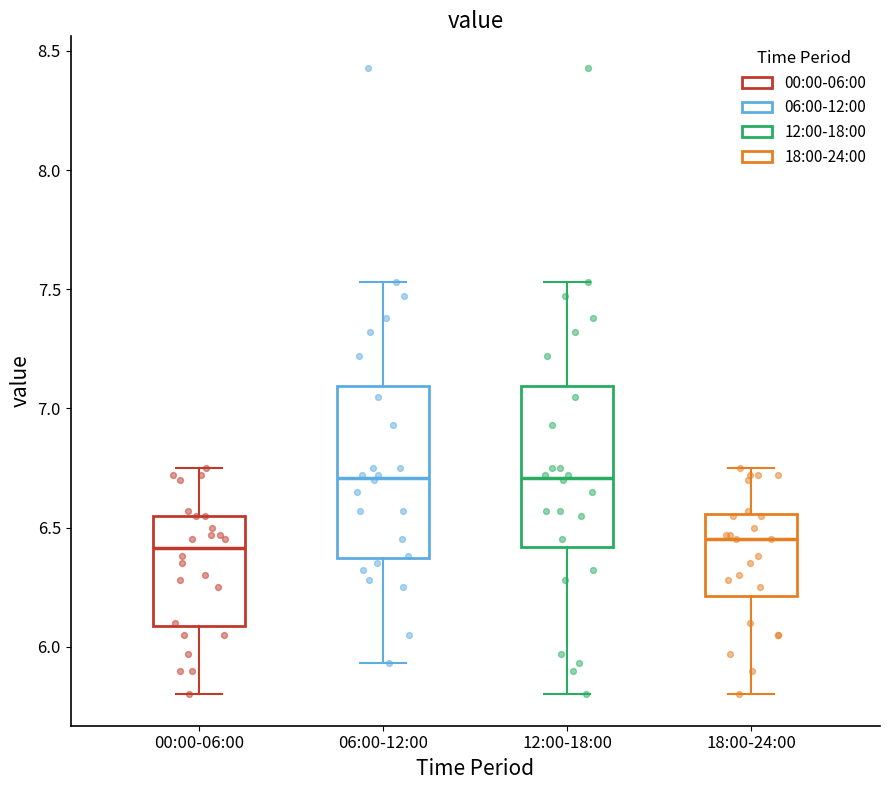

Reading left to right, transcribe this box plot: for each box, give where its median line is, the range the box spans, and where its two whiskers end, as read against the y-axis. The values are not printed on the chart, so give them approximately, as read against the axis.

00:00-06:00: median 6.40, box 6.10 to 6.55, whiskers 5.80 to 6.75
06:00-12:00: median 6.70, box 6.35 to 7.10, whiskers 5.95 to 7.55
12:00-18:00: median 6.70, box 6.40 to 7.10, whiskers 5.80 to 7.55
18:00-24:00: median 6.45, box 6.20 to 6.55, whiskers 5.80 to 6.75